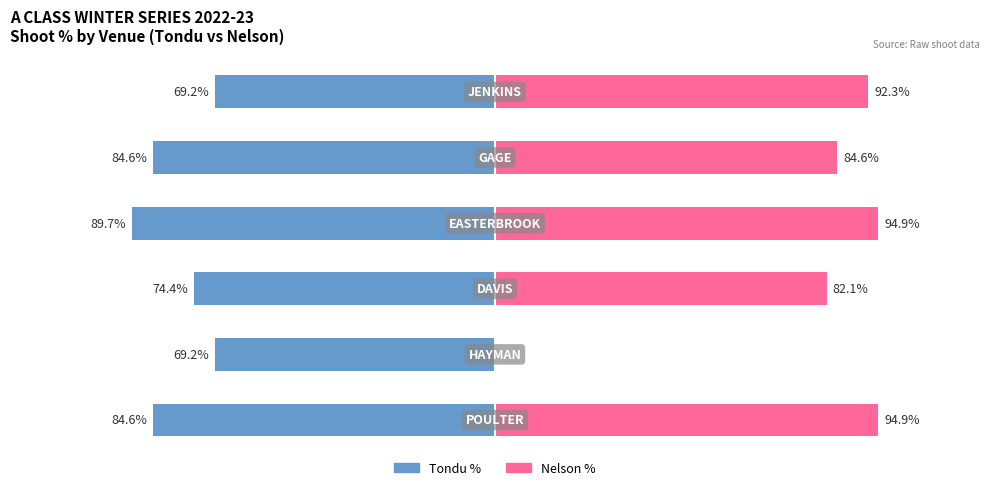

Which series changed the most between 0 and 5?

TONDU %